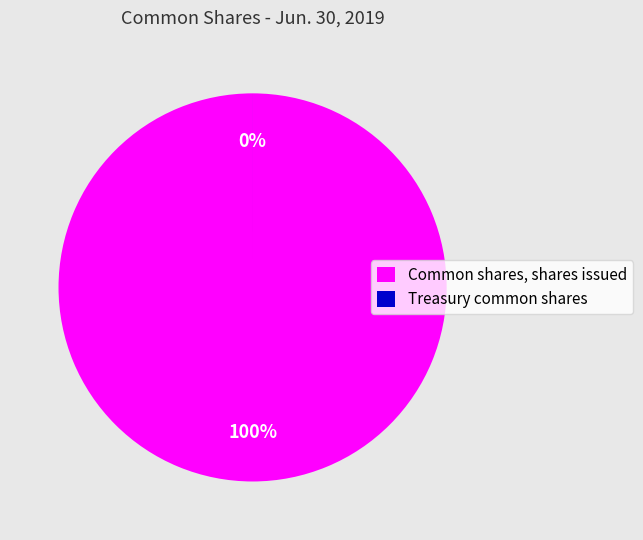

What percentage is the Common shares, shares issued slice, to the nearest percent?

100%